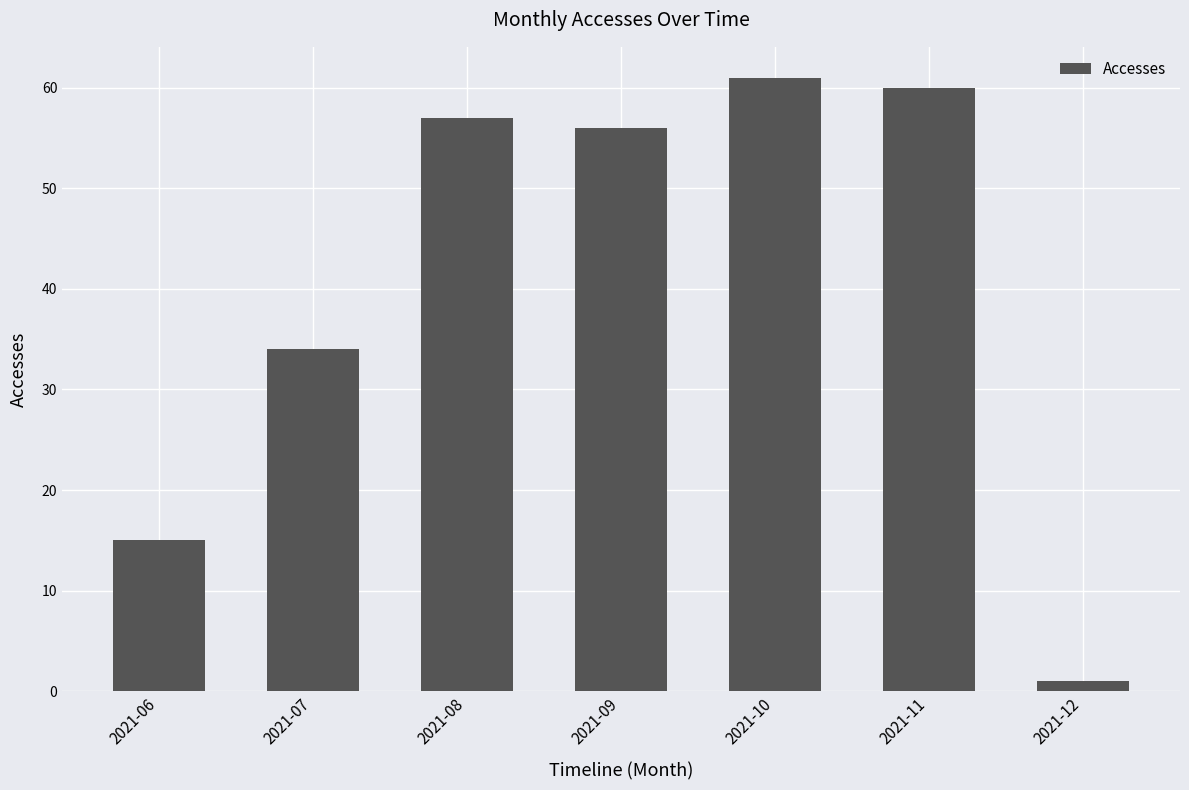

Rank the categories by value from highest to lowest.

2021-10, 2021-11, 2021-08, 2021-09, 2021-07, 2021-06, 2021-12